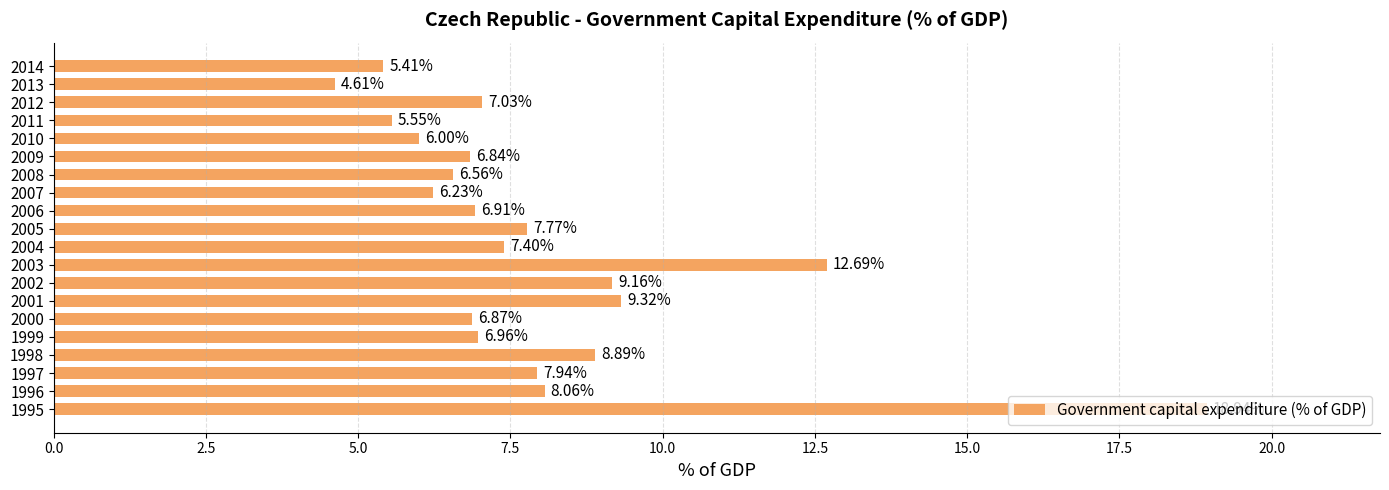

What is the change in value from 1997 to 2008?

-1.4